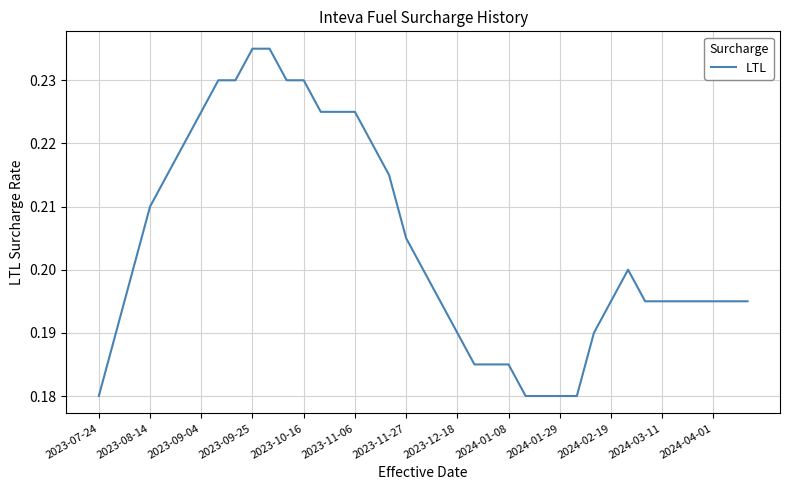

Reading left to right, transcribe all the data shown in this chart.

0.2	0.2	0.2	0.2	0.2	0.2	0.2	0.2	0.2	0.2	0.2	0.2	0.2	0.2	0.2	0.2	0.2	0.2	0.2	0.2	0.2	0.2	0.2	0.2	0.2	0.2	0.2	0.2	0.2	0.2	0.2	0.2	0.2	0.2	0.2	0.2	0.2	0.2	0.2